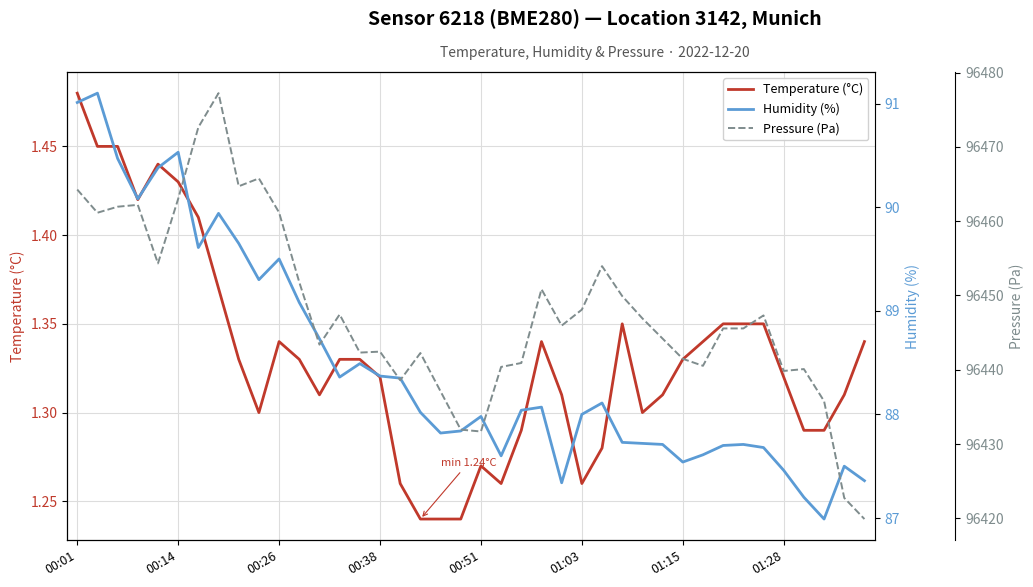

True or false: Humidity (%) and Temperature (°C) cross at least once.

False